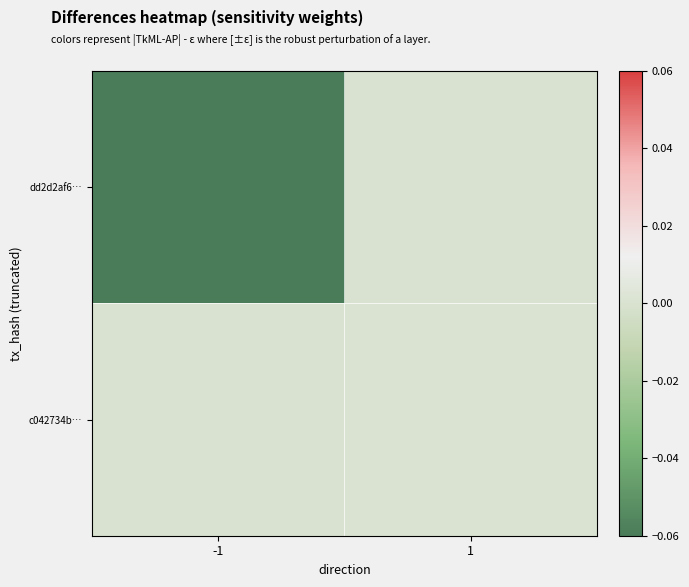

At how many categories does at least one series exceed 0?

1